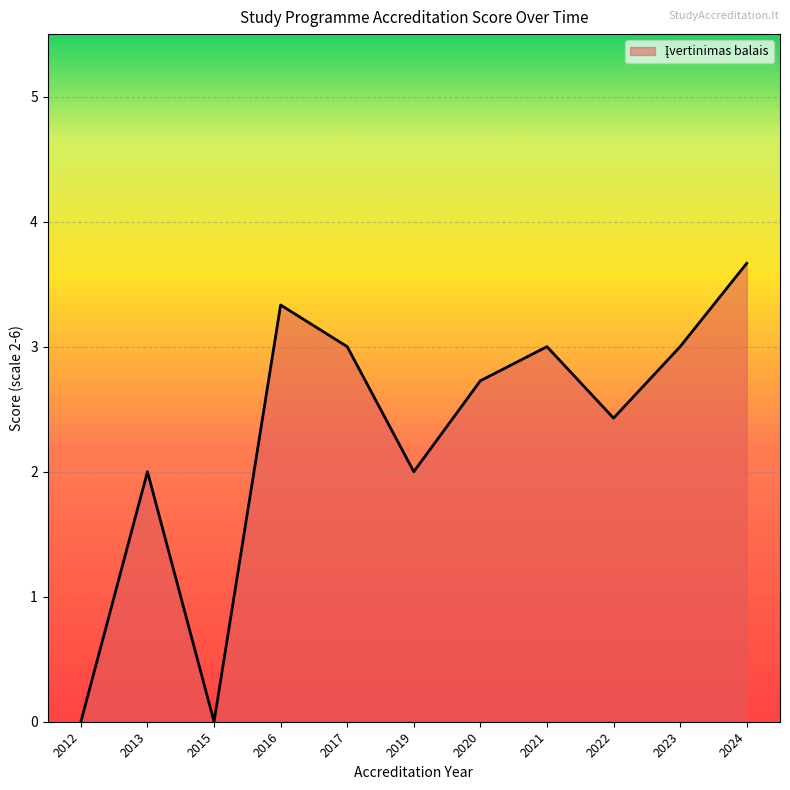

The chart shows a value of 2.7 at 2020. True or false?

True